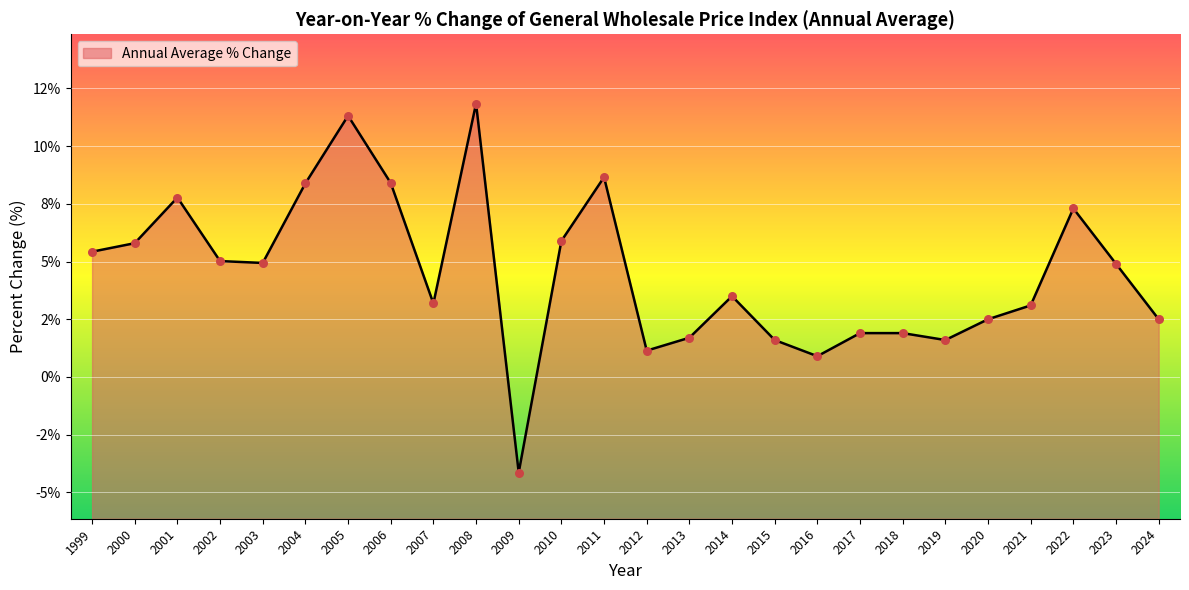

What is the change in value from 2002 to 2013?

-3.3